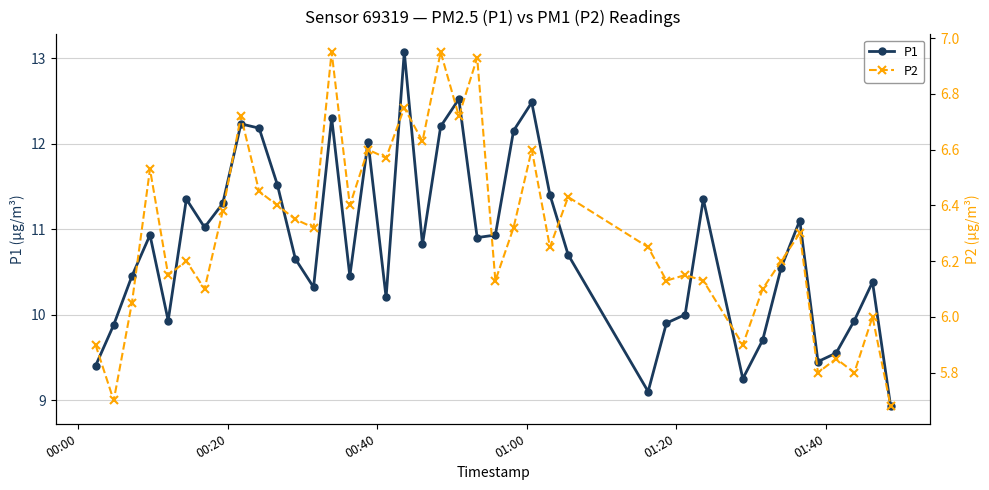

How many data points in P1 are less than 10?

11